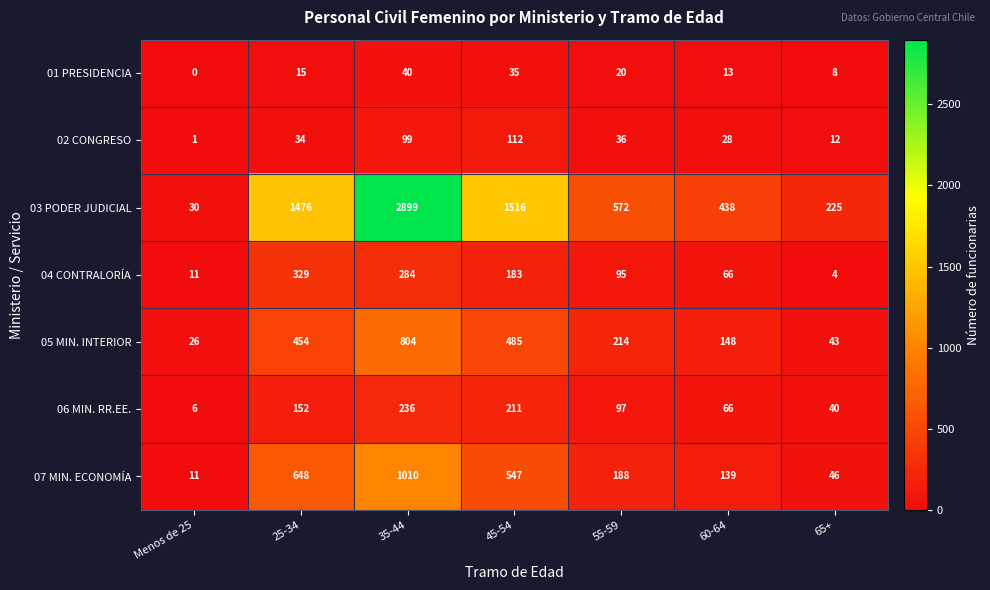

True or false: 07 MIN. ECONOMÍA has a value of 1147 at 25-34.

False